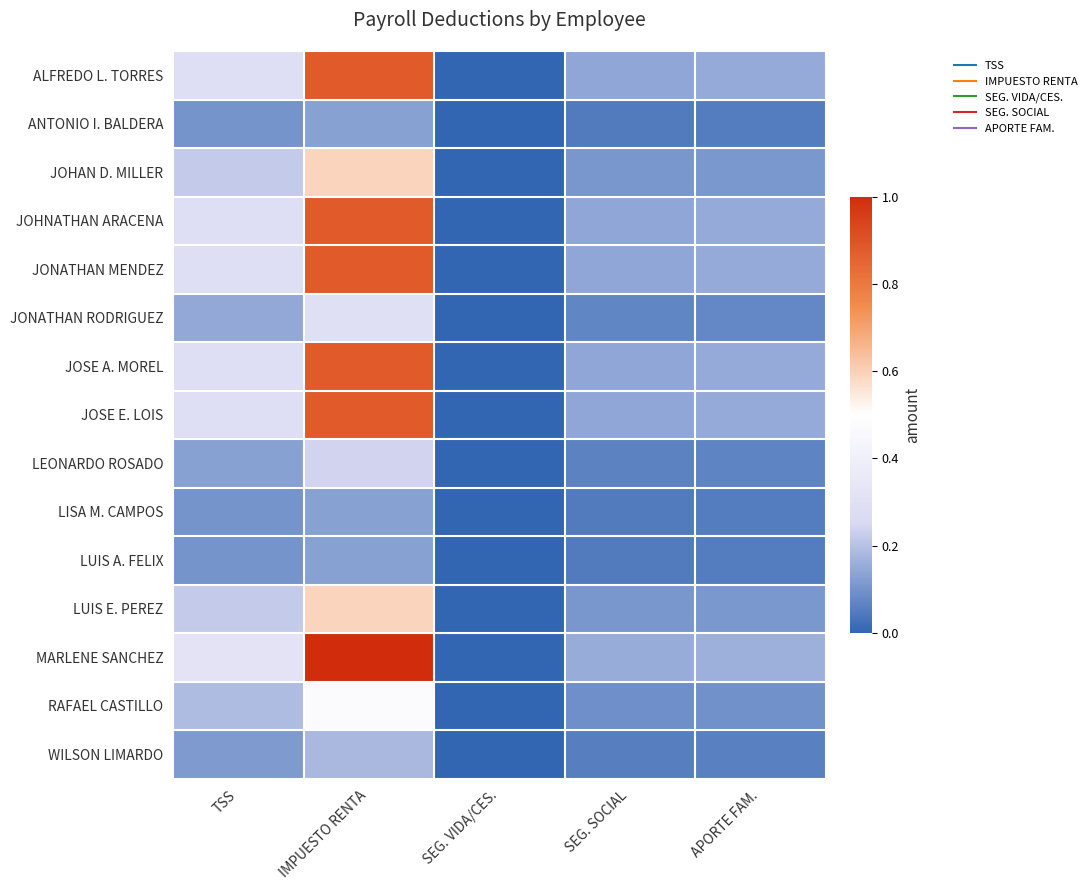

At which category is the sum across all series the highest?

IMPUESTO RENTA